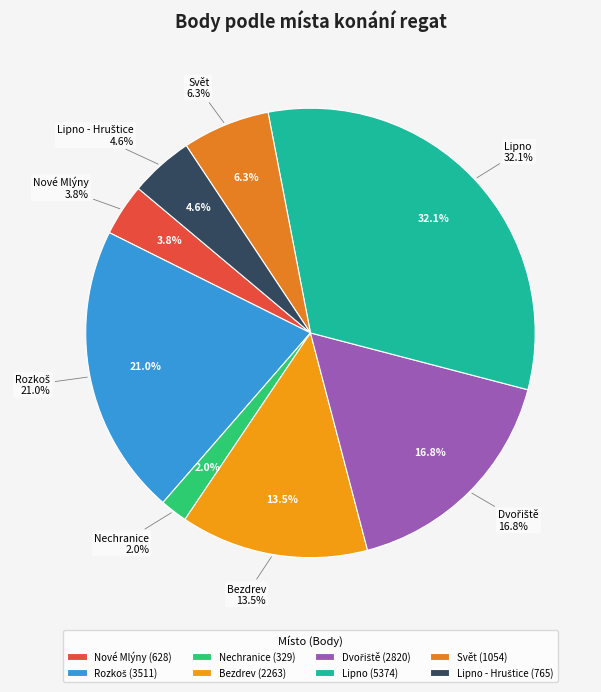

Is there a majority slice in this chart?

No